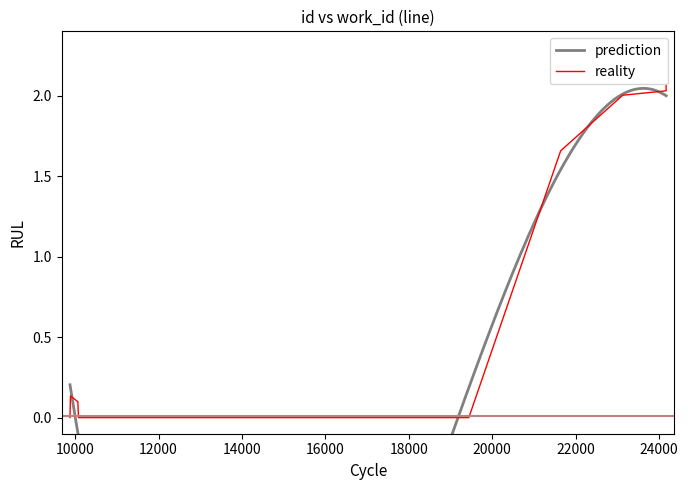

Is this an area chart (filled region under the line)?

No